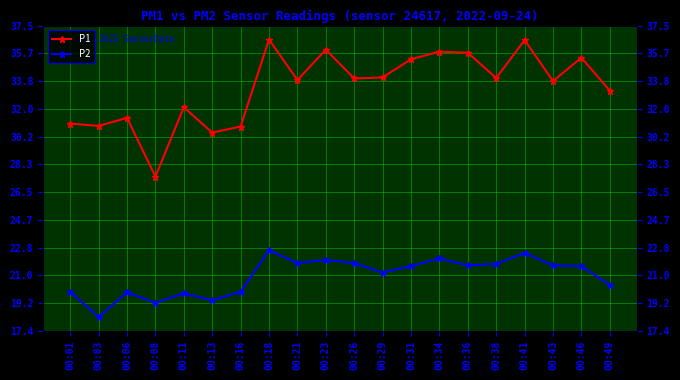

The value of P1 at 00:16 is 30.8. True or false?

True